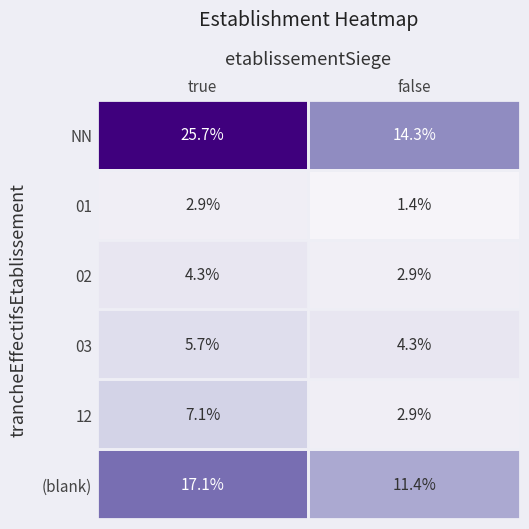

What is the maximum value for 01?

2.9